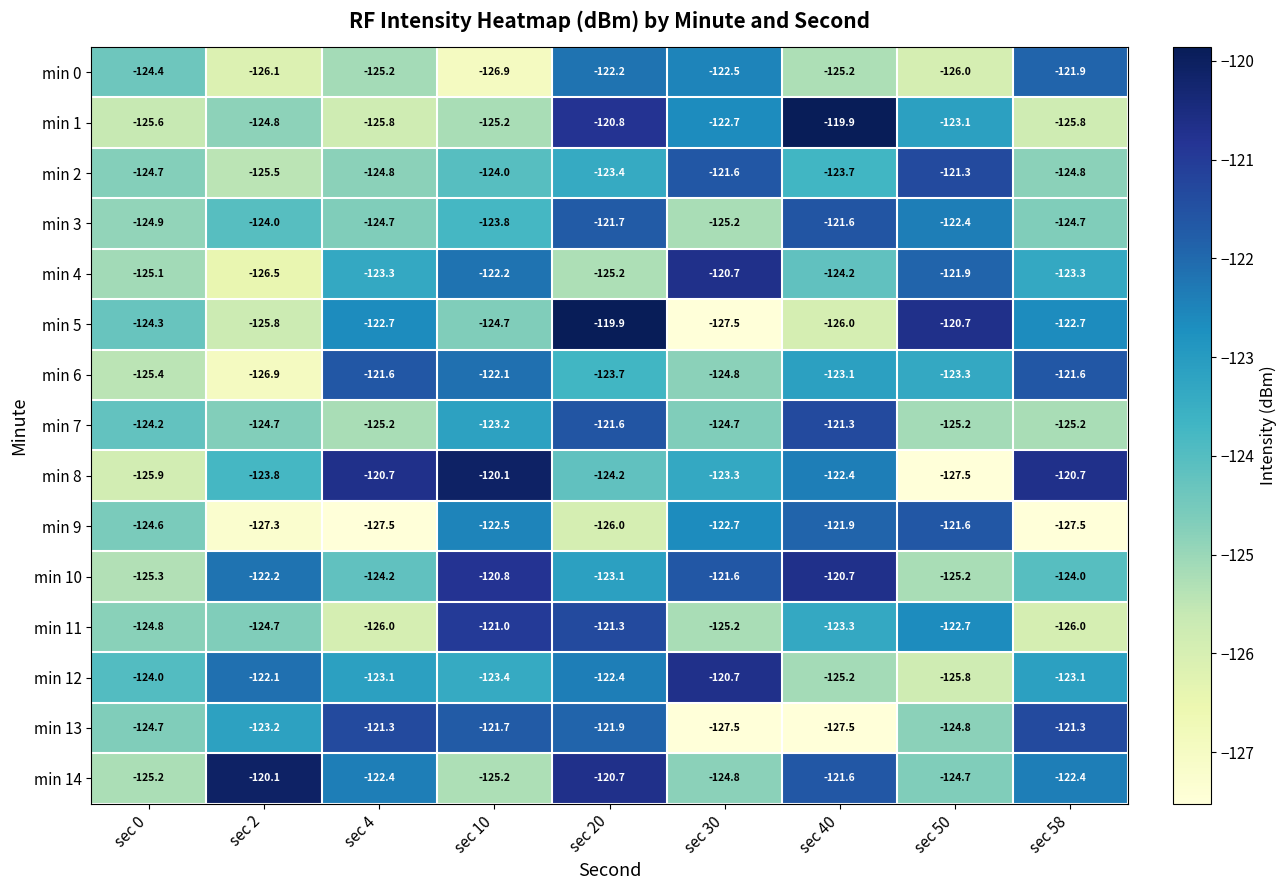

What is the smallest value displayed?

-127.5